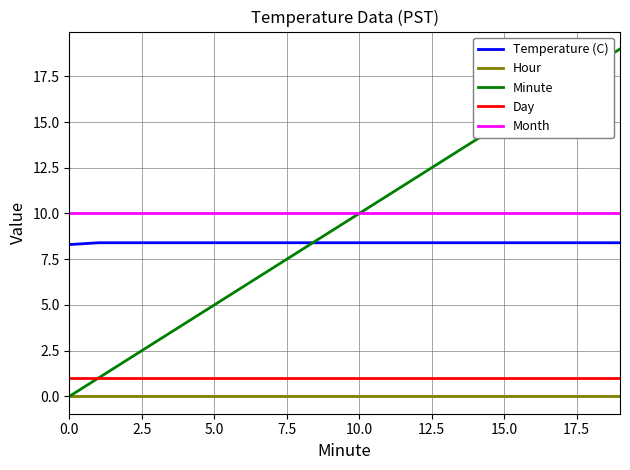

Rank the series by their maximum value, from highest to lowest.

Minute, Month, Temperature (C), Day, Hour